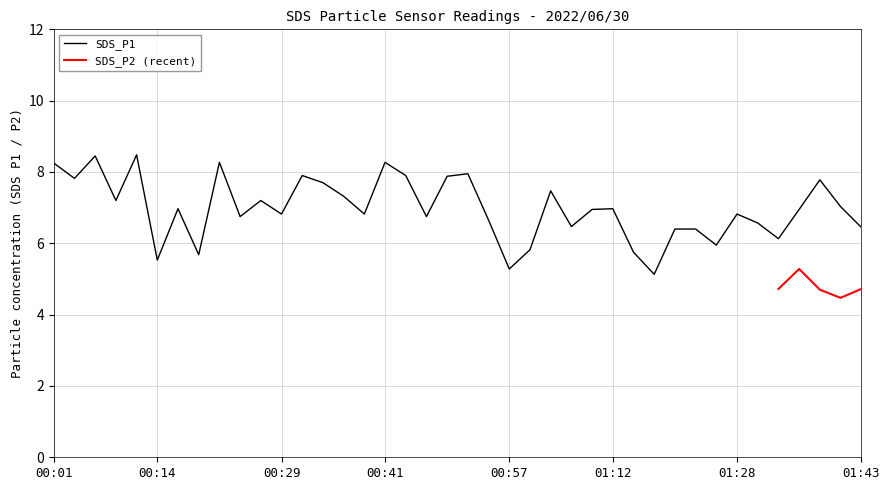

Where does the data first go above 6?

00:01